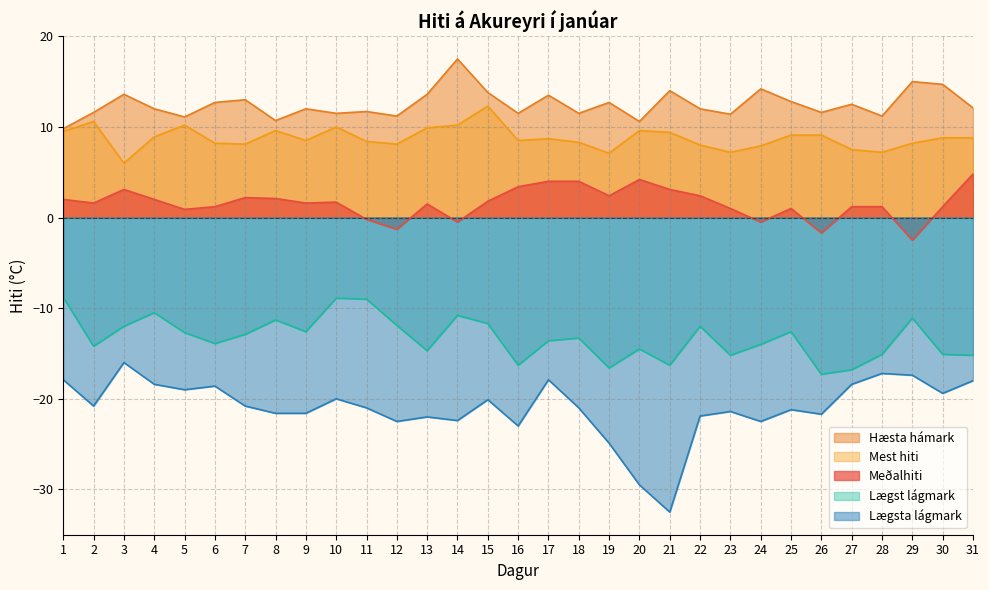

Reading left to right, what are all the values shown in this chart?

Meðalhiti: 2.0	1.6	3.1	2.0	0.9	1.2	2.2	2.1	1.6	1.7	-0.2	-1.3	1.5	-0.5	1.8	3.4	4.0	4.0	2.4	4.2	3.1	2.4	1.0	-0.5	1.0	-1.7	1.2	1.2	-2.5	1.2	4.8
Lægsta lágmark: -17.9	-20.8	-16.0	-18.4	-19.0	-18.6	-20.8	-21.6	-21.6	-20.0	-21.0	-22.5	-22.0	-22.4	-20.1	-23.0	-17.9	-21.0	-24.9	-29.5	-32.5	-21.9	-21.4	-22.5	-21.2	-21.7	-18.4	-17.2	-17.4	-19.4	-18.0
Hæsta hámark: 9.8	11.6	13.6	12.0	11.1	12.7	13.0	10.7	12.0	11.5	11.7	11.2	13.6	17.5	13.8	11.5	13.5	11.5	12.7	10.6	14.0	12.0	11.4	14.2	12.8	11.6	12.5	11.2	15.0	14.7	12.1
Mest hiti: 9.5	10.6	6.0	8.9	10.2	8.2	8.1	9.6	8.5	10.0	8.4	8.1	9.9	10.2	12.3	8.5	8.7	8.3	7.1	9.6	9.4	8.0	7.2	7.9	9.1	9.1	7.5	7.2	8.2	8.8	8.8
Lægst lágmark: -8.8	-14.2	-12.0	-10.5	-12.7	-13.9	-12.9	-11.3	-12.6	-8.9	-9.0	-11.9	-14.7	-10.8	-11.7	-16.3	-13.6	-13.3	-16.6	-14.5	-16.3	-12.0	-15.2	-14.0	-12.6	-17.3	-16.8	-15.1	-11.1	-15.1	-15.2